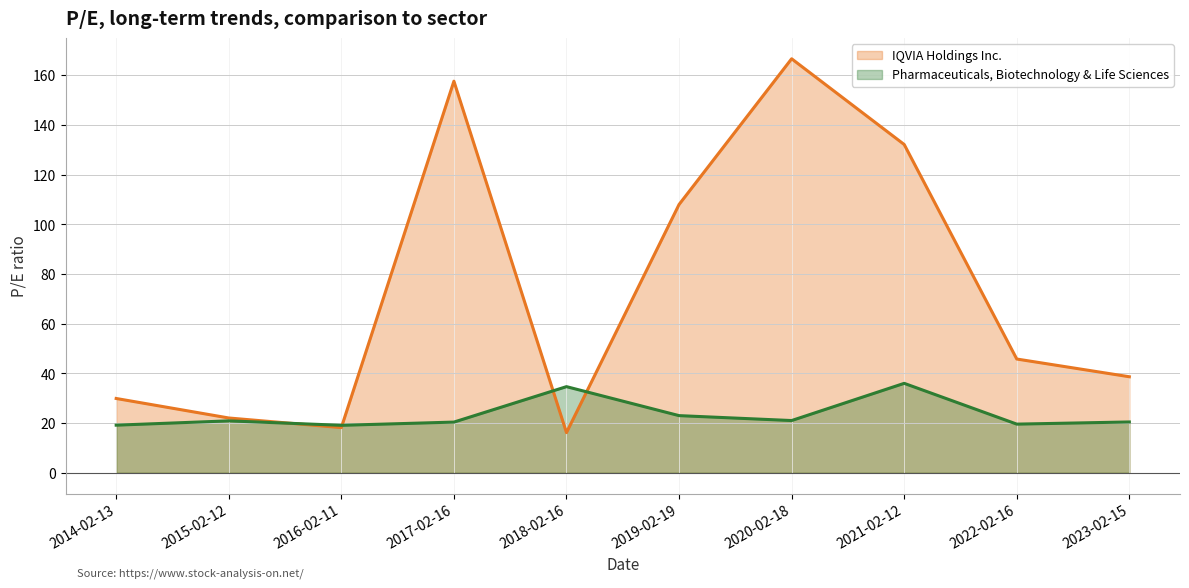

True or false: IQVIA Holdings Inc. and Pharmaceuticals, Biotechnology & Life Sciences intersect in this chart.

True